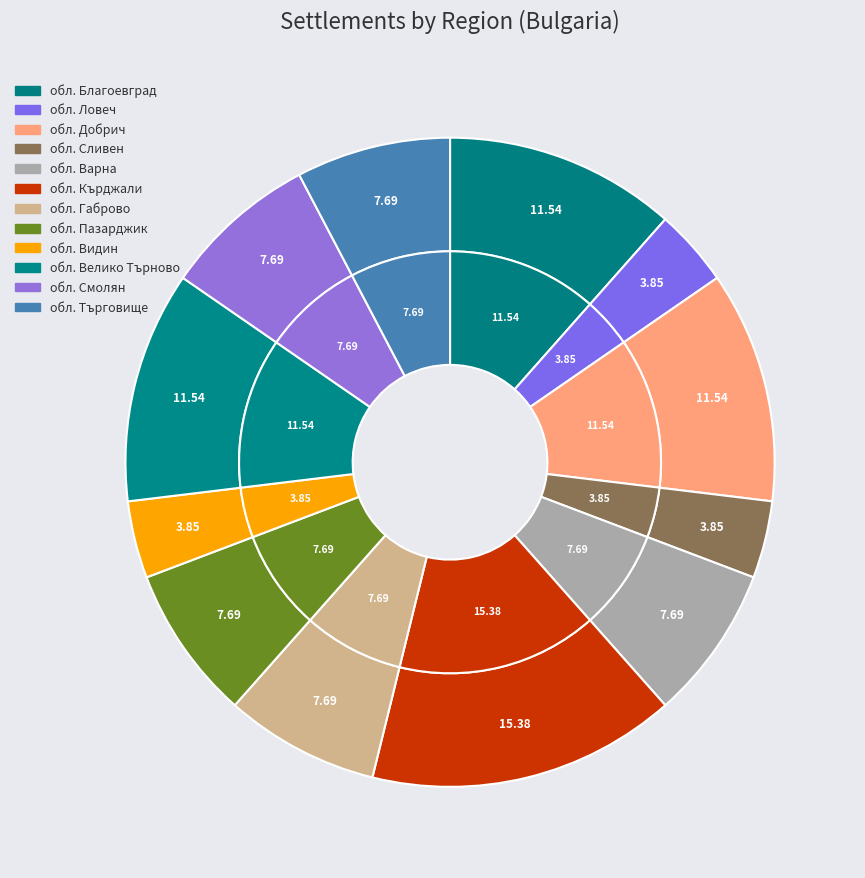

How much of the chart is everything except обл. Пазарджик?

92.3%